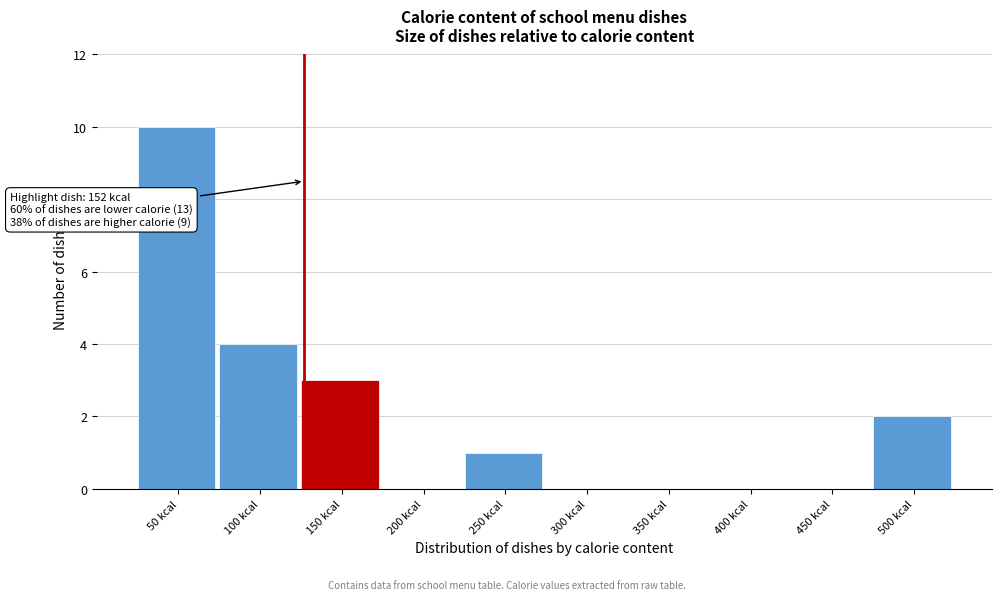

Reading right to left, what are all the values shown in this chart?

500 kcal=2	450 kcal=0	400 kcal=0	350 kcal=0	300 kcal=0	250 kcal=1	200 kcal=0	150 kcal=3	100 kcal=4	50 kcal=10